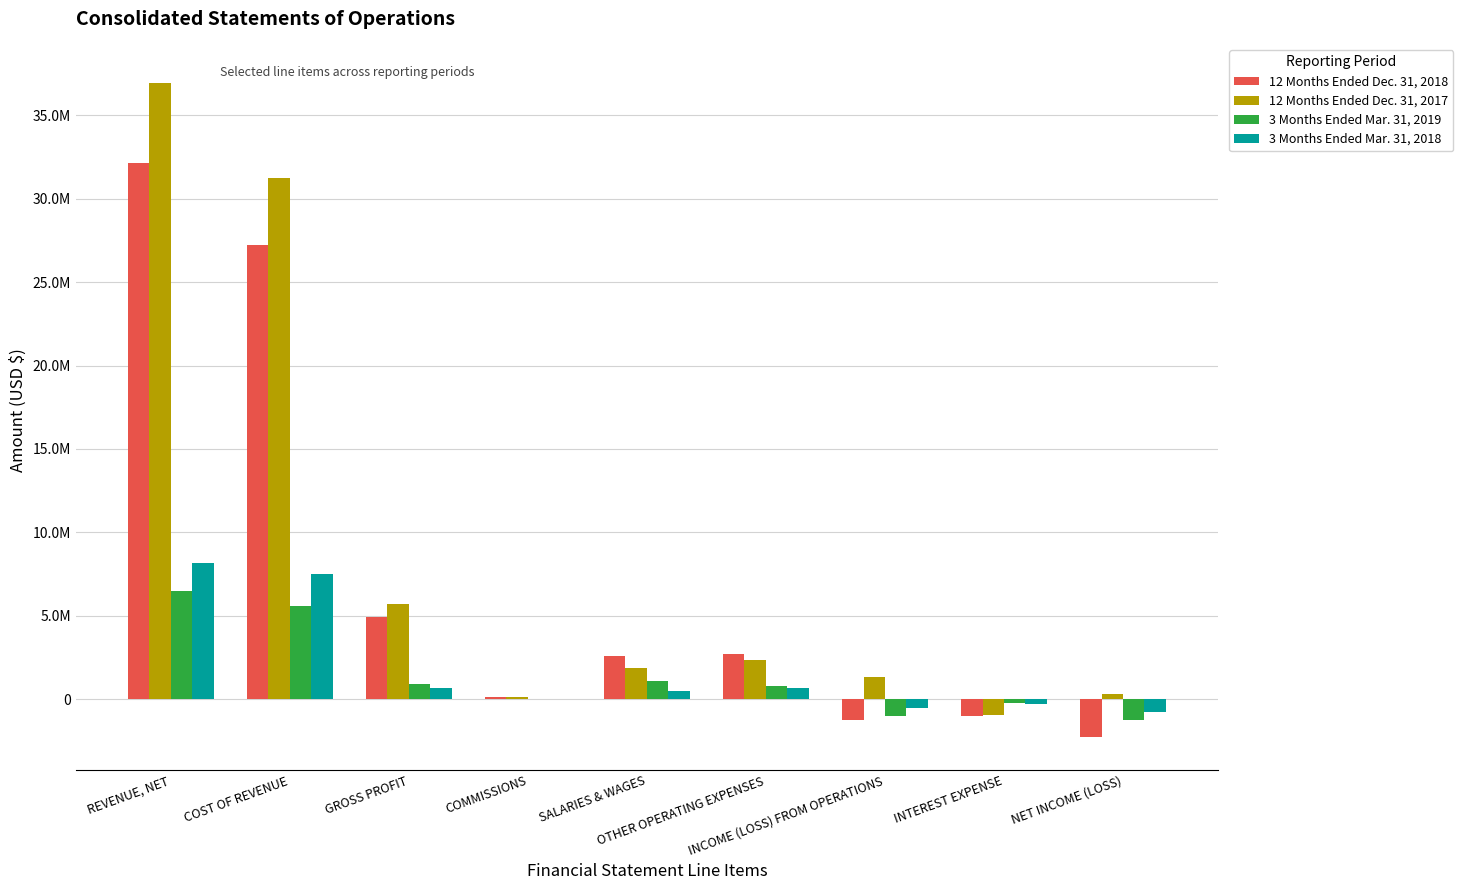

Reading left to right, extract all data points from this chart.

12 Months Ended Dec. 31, 2018: 32165933	27227664	4938269	133240	2594677	2709009	-1268010	-1009106	-2277116
12 Months Ended Dec. 31, 2017: 36951923	31254430	5697493	155574	1859706	2340163	1342050	-969416	343156
3 Months Ended Mar. 31, 2019: 6510774	5600914	909860	18810	1116748	775406	-1001104	-238193	-1239297
3 Months Ended Mar. 31, 2018: 8190417	7507068	683479	28815	472877	683479	-501822	-266297	-768119